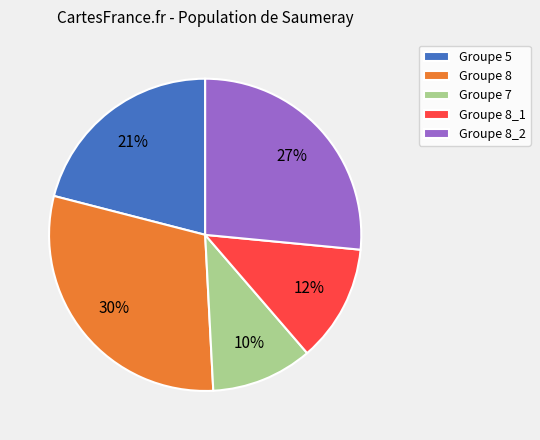

What is the smallest slice in the pie chart?

Groupe 7